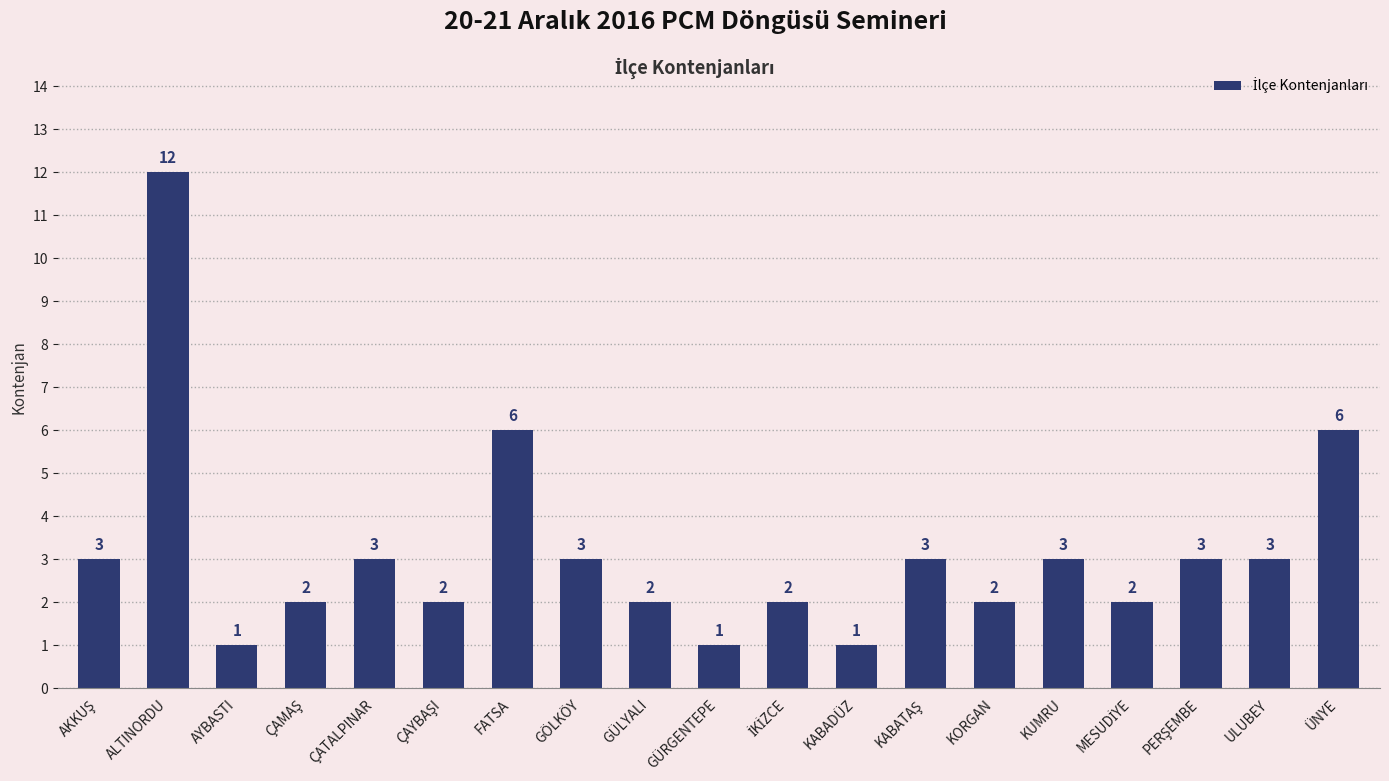

Is it true that the value at KUMRU is 1?

False